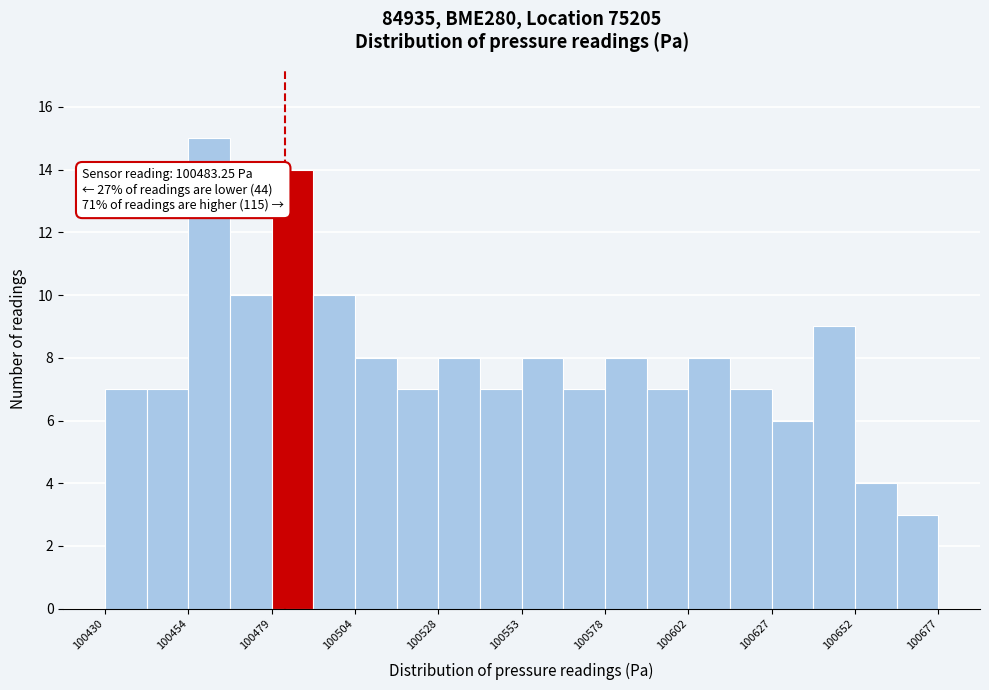

Read against the x-axis, roughly where is the centre of the tallest bar?

100460